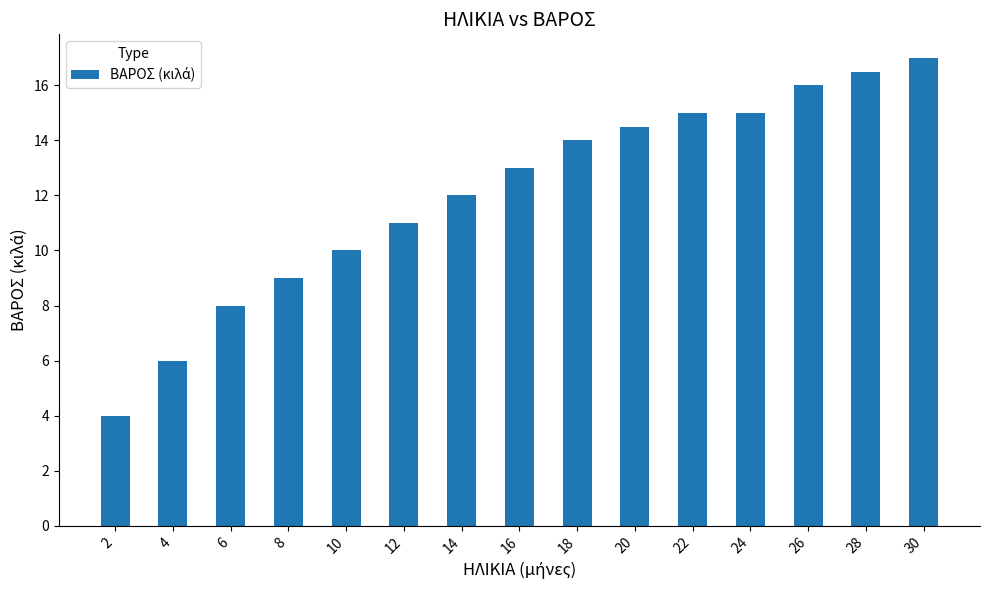

What value does the data have at 30?

17.0